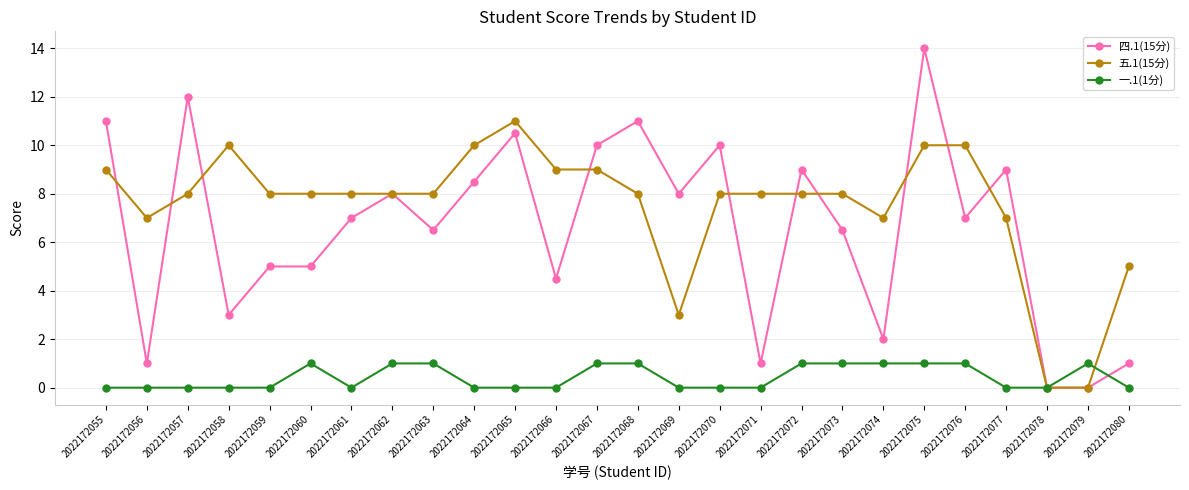

Is the value of 四.1(15分) at 2022172073 greater than the value of 五.1(15分) at 2022172078?

Yes